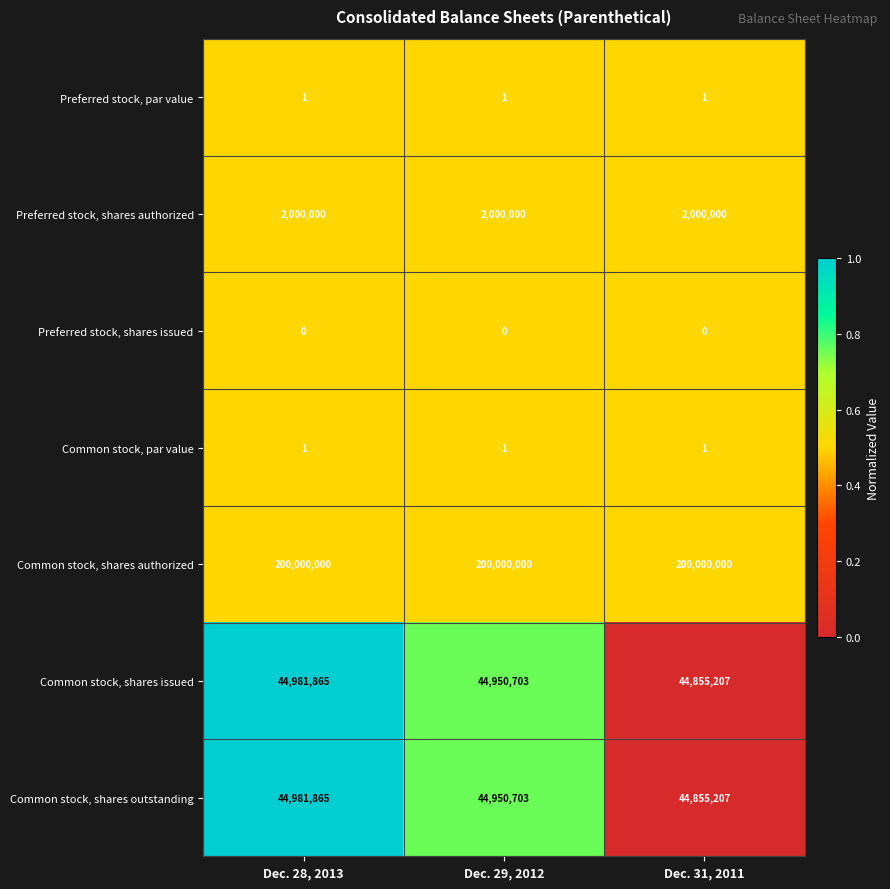

Which series has the largest total across all categories?

Common stock, shares authorized